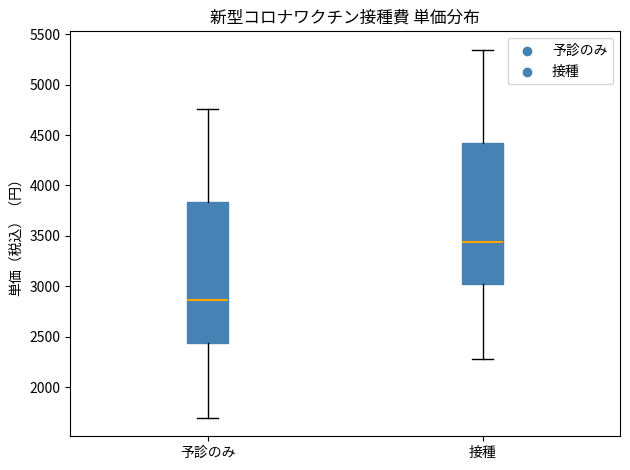

Reading left to right, transcribe this box plot: for each box, give where its median line is, the range the box spans, and where its two whiskers end, as read against the y-axis. The values are not printed on the chart, so give them approximately, as read against the axis.

予診のみ: median 2850, box 2450 to 3850, whiskers 1700 to 4750
接種: median 3450, box 3000 to 4400, whiskers 2300 to 5350